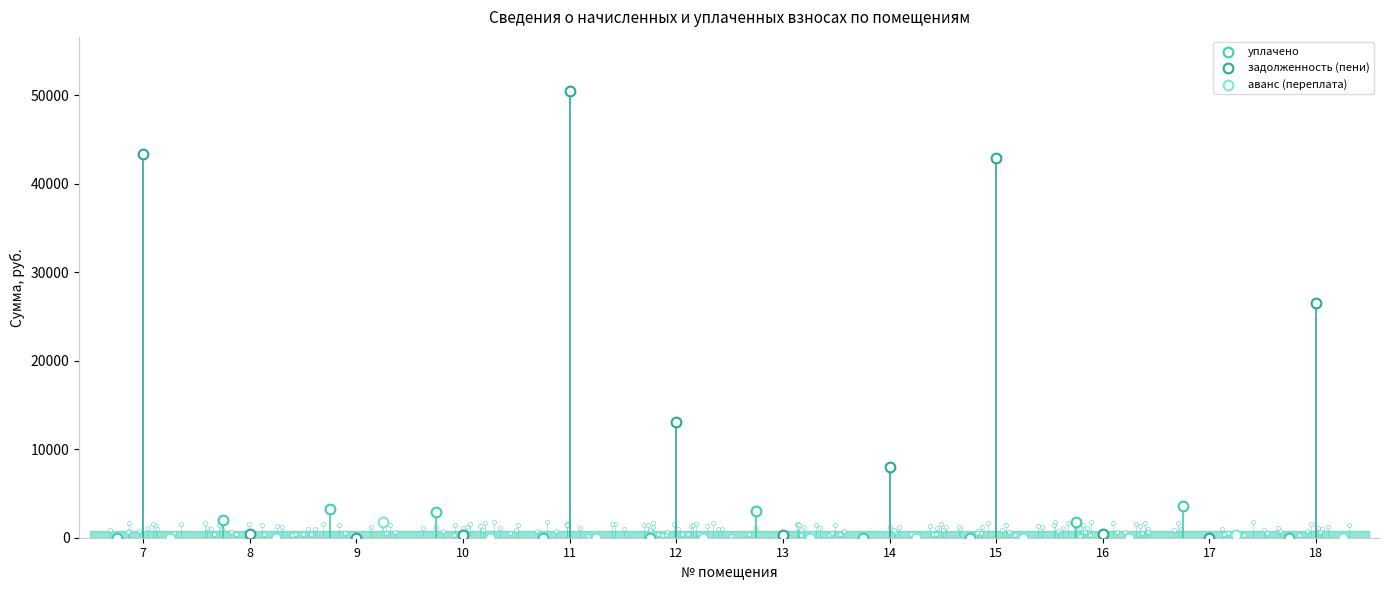

Which series has the largest Y range (max minus min)?

задолженность (пени)